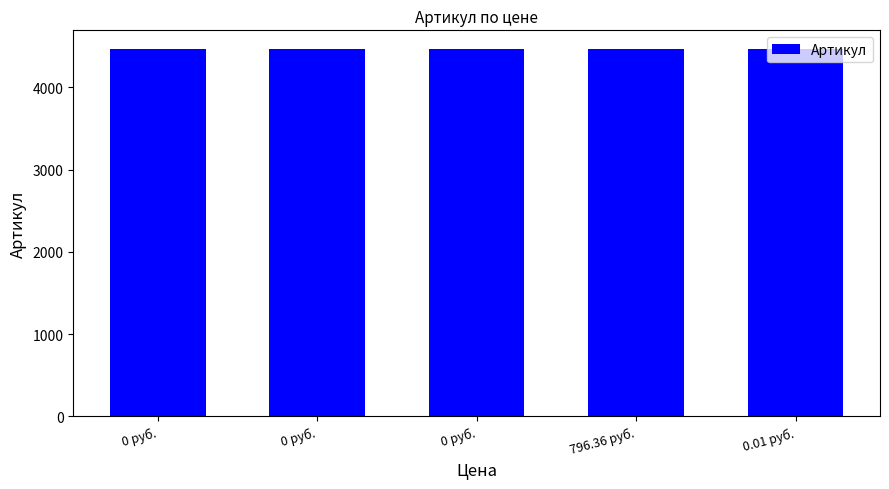

How many bars are there in total?

5